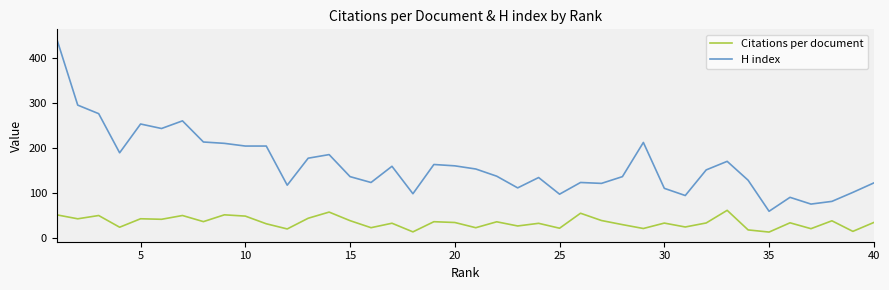

How many distinct data groups are displayed?

2